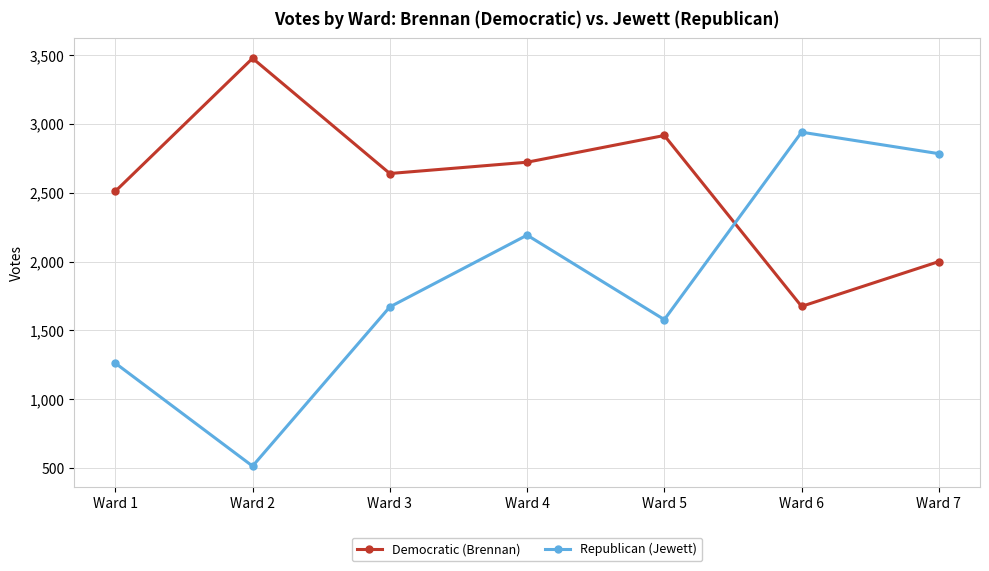

Which series ends up on top after the final intersection of Democratic (Brennan) and Republican (Jewett)?

Republican (Jewett)